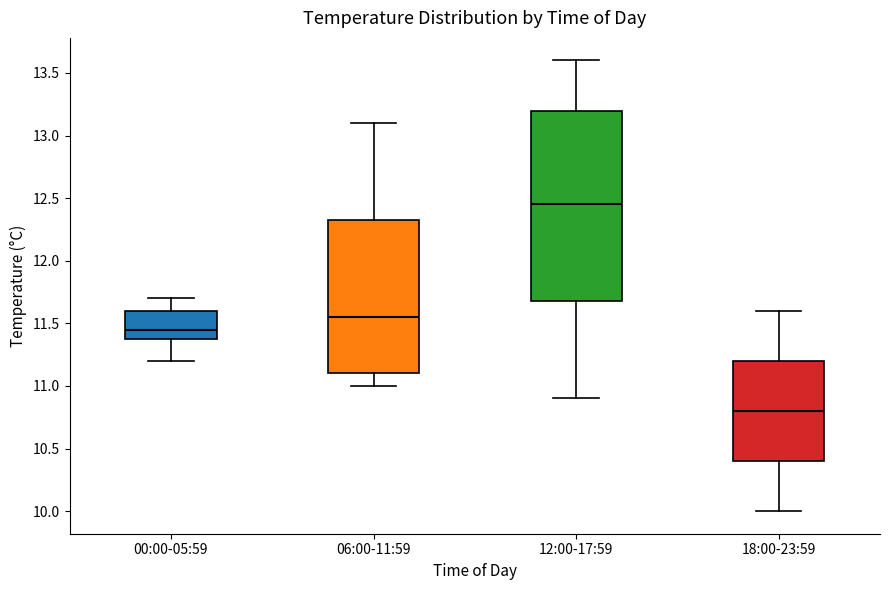

Which box is the tallest, from its lower edge to its upper edge?

12:00-17:59